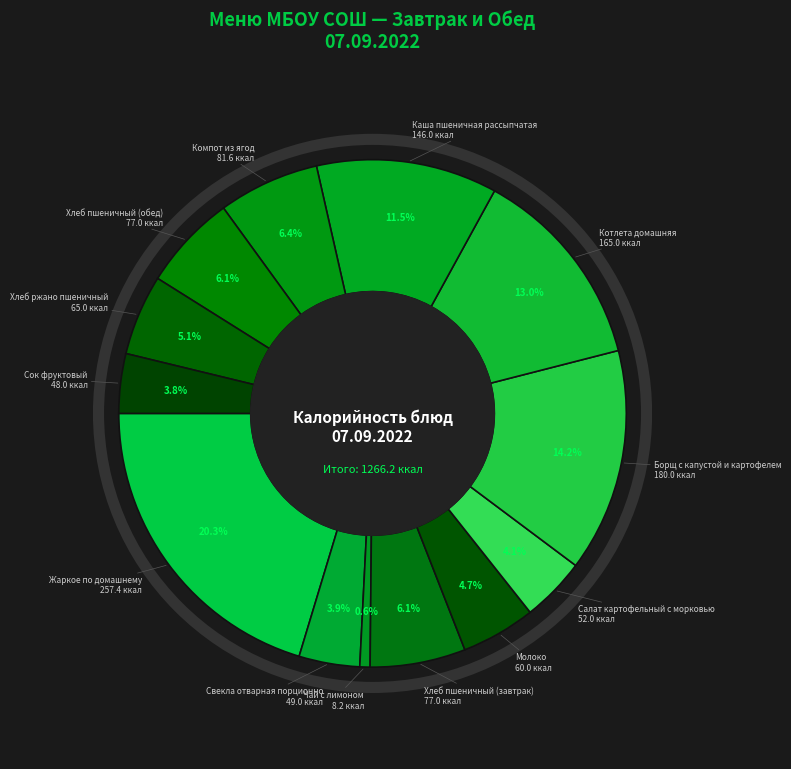

Is there a majority slice in this chart?

No